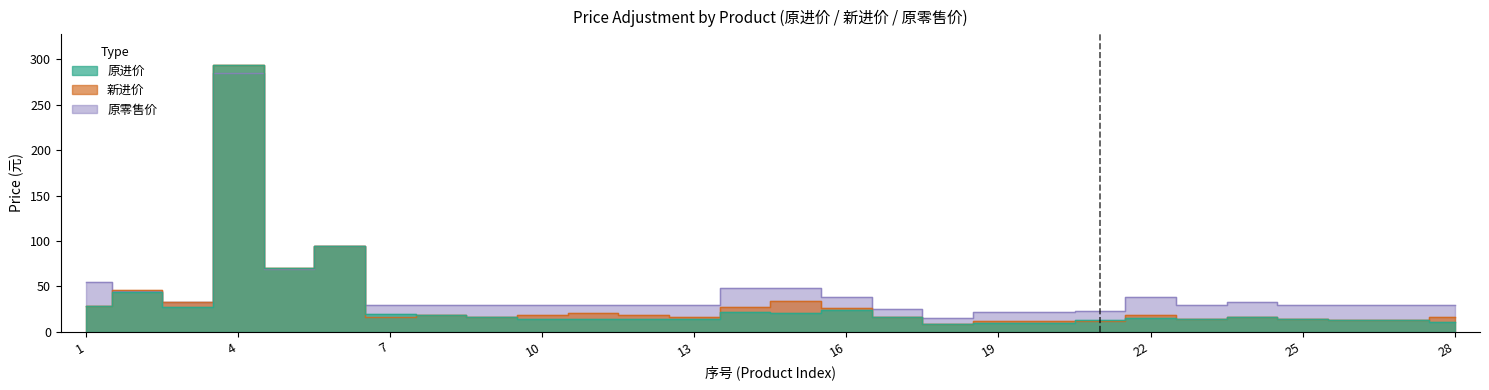

At how many categories does at least one series exceed 109?

1